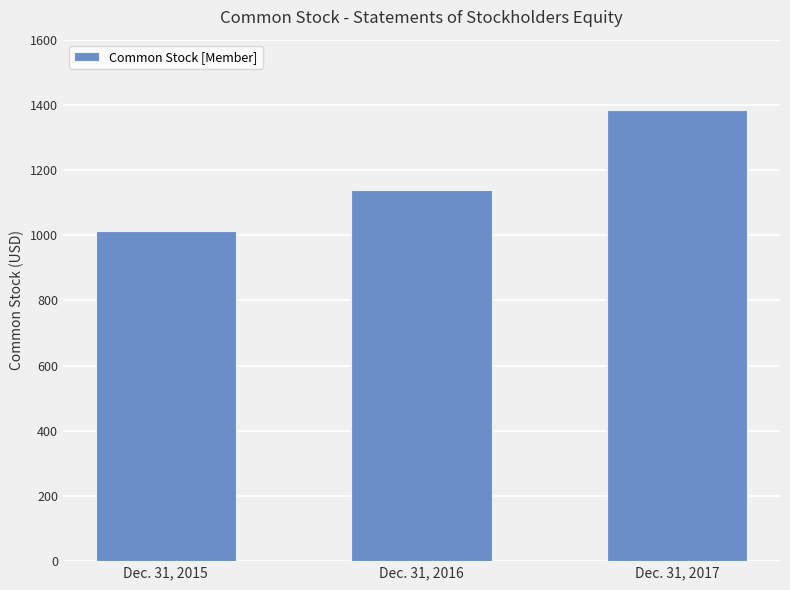

Rank the categories by value from lowest to highest.

Dec. 31, 2015, Dec. 31, 2016, Dec. 31, 2017